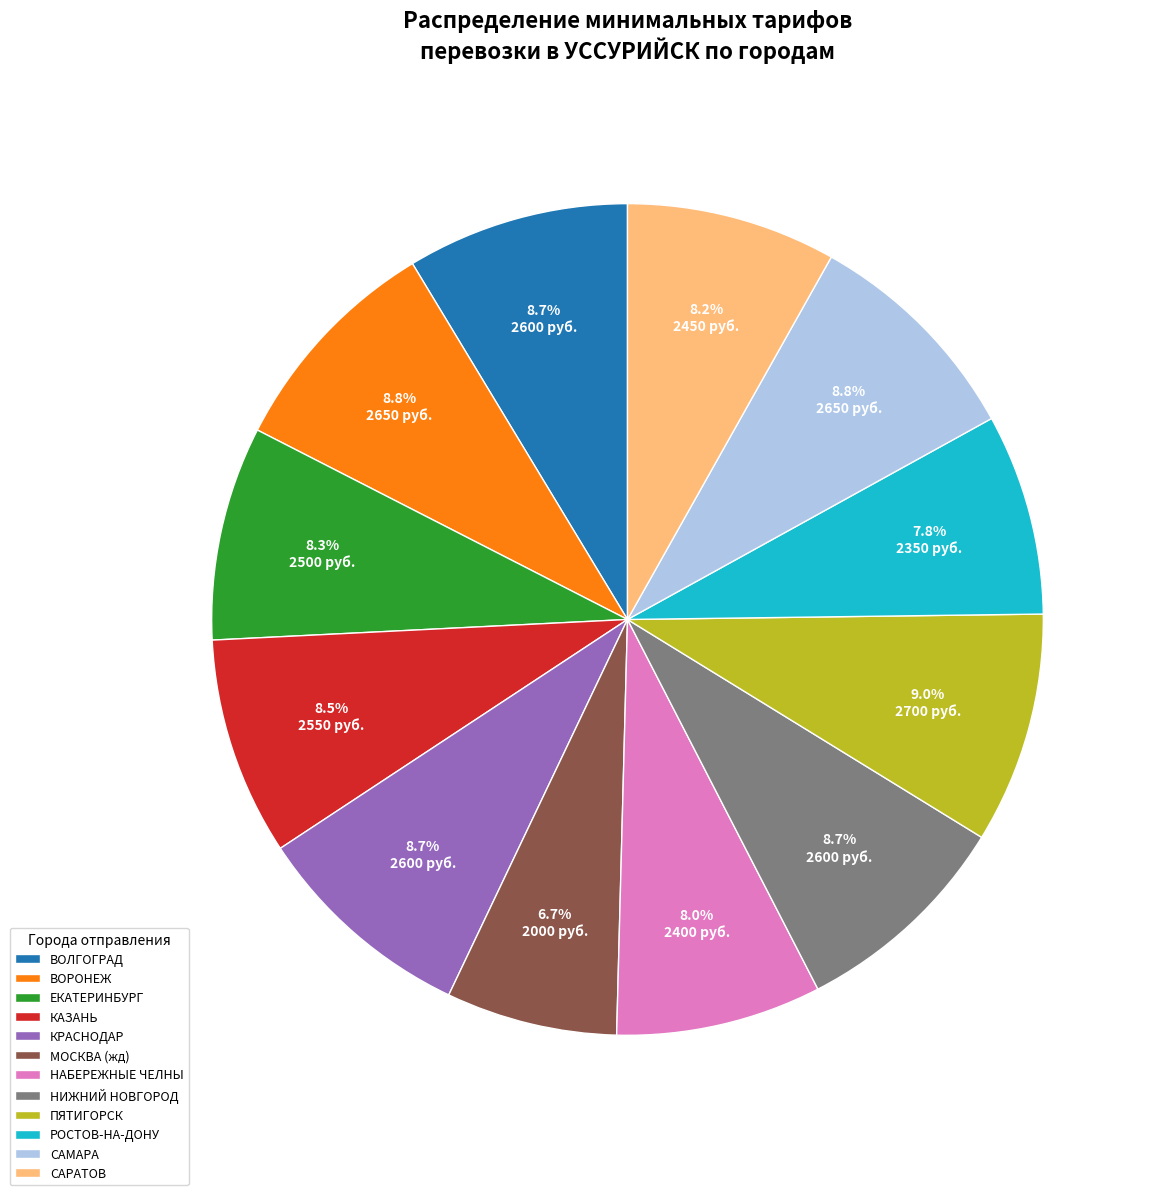

True or false: РОСТОВ-НА-ДОНУ accounts for 19% of the total.

False